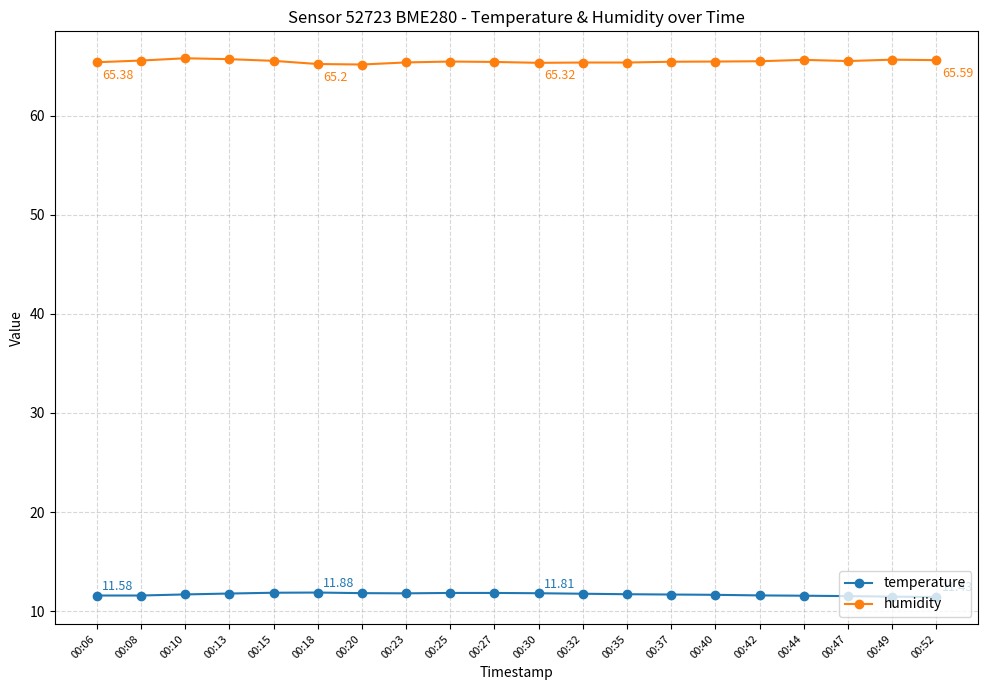

How many humidity values are between 65 and 66?

20